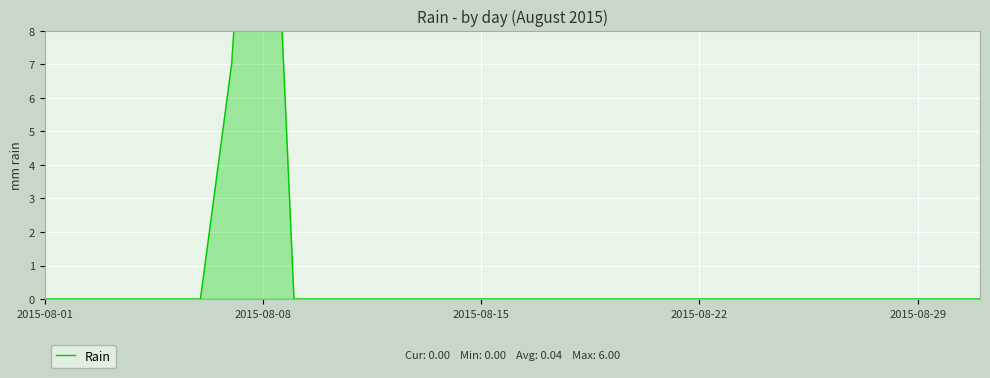

True or false: the data has more than 0 interior local peaks.

True